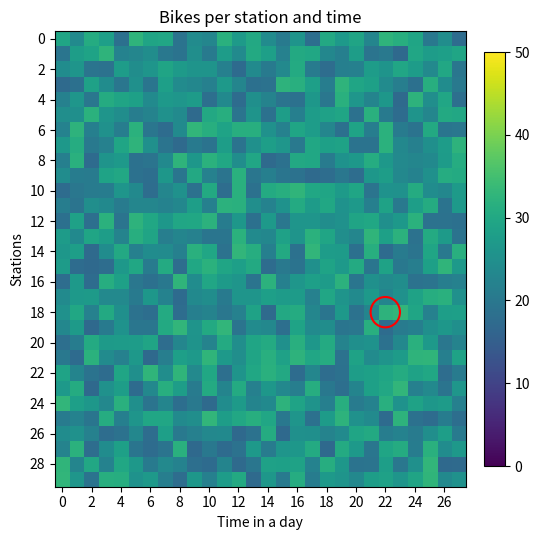

What is the approximate value of row_16 at 0?

17.9